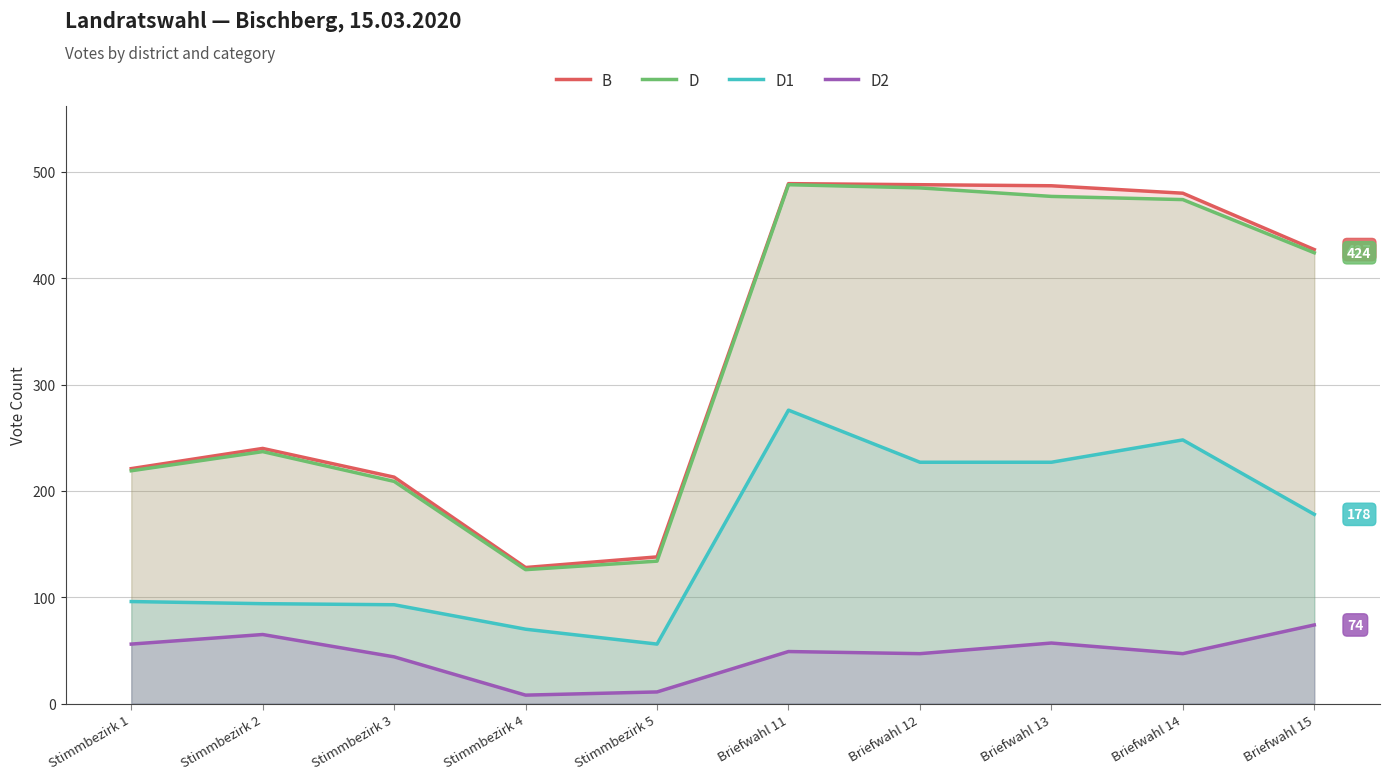

Between Briefwahl 15 and Briefwahl 12, which is larger?

Briefwahl 12